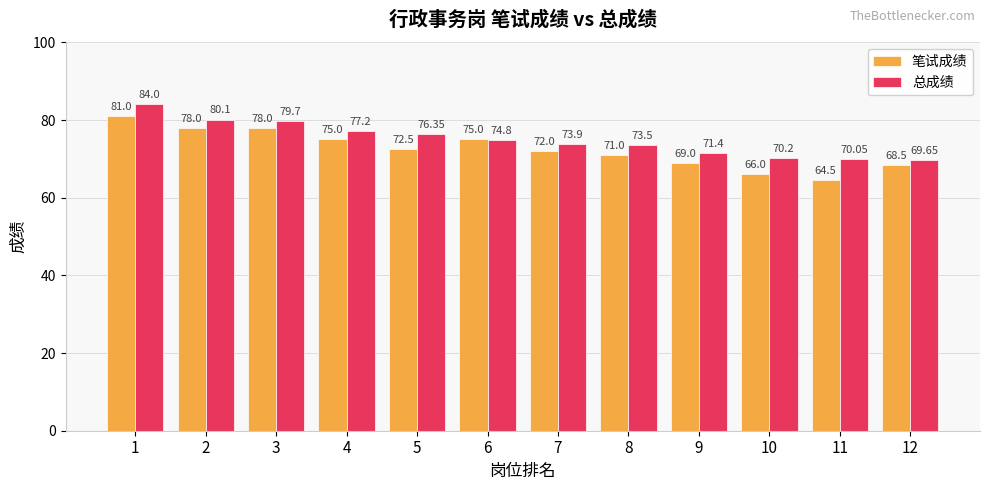

What value does the 总成绩 series have at 2?

80.1